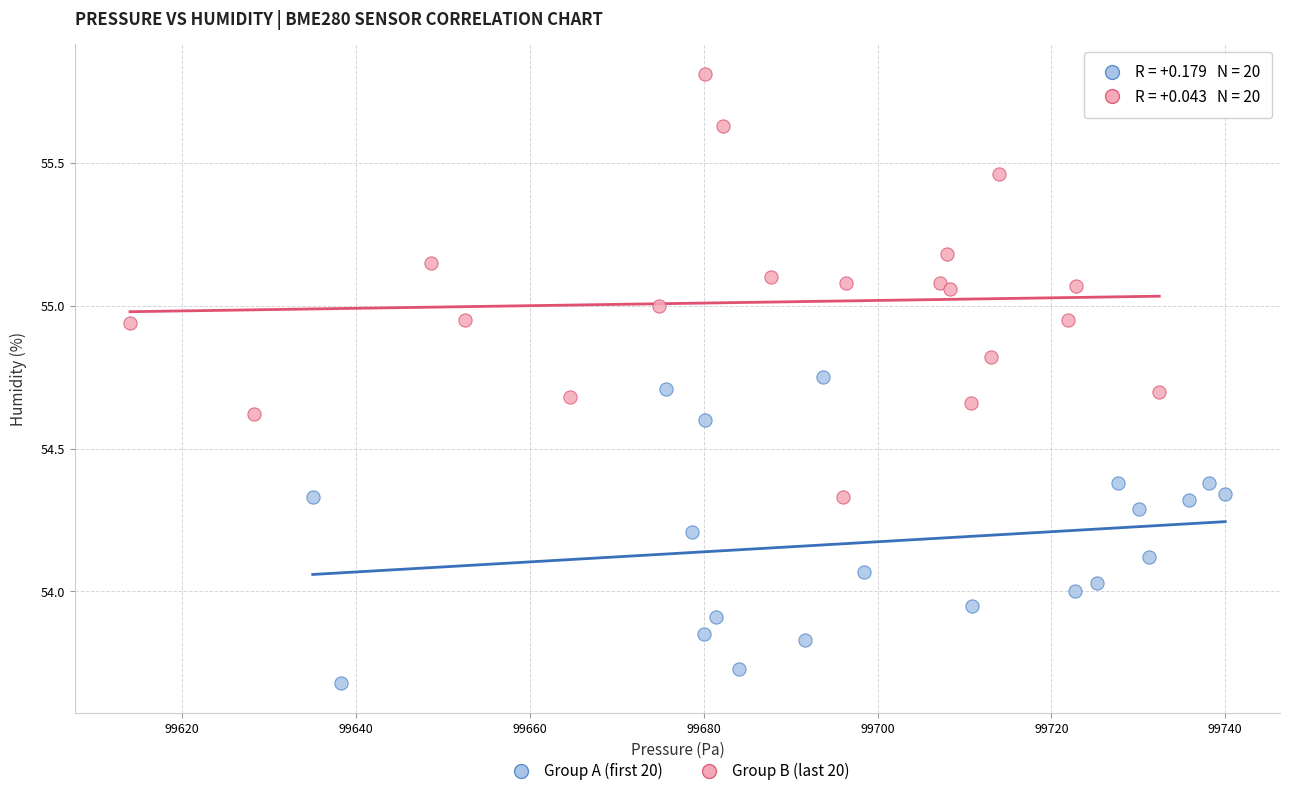

Which series has the widest spread of Y values?

Group B (last 20)